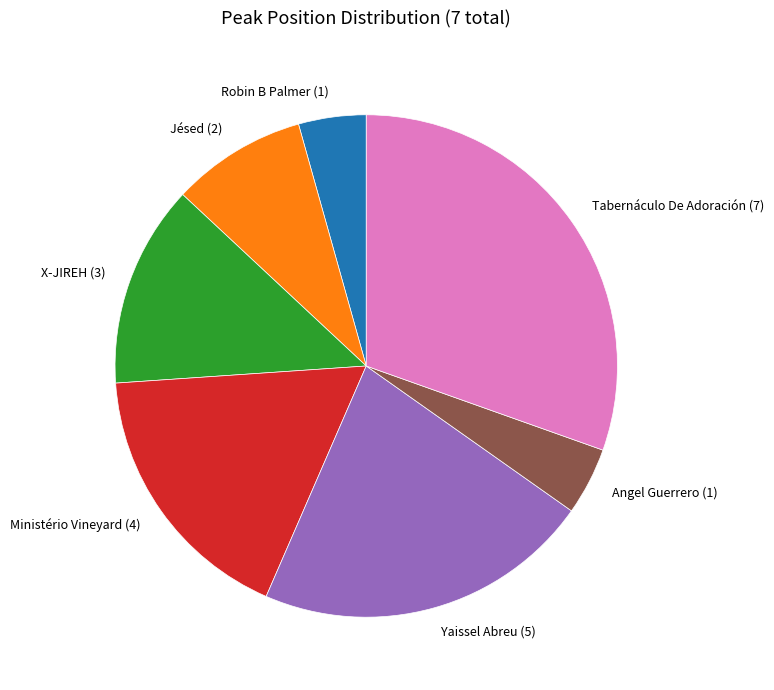

Between Jésed (2) and Angel Guerrero (1), which is larger?

Jésed (2)